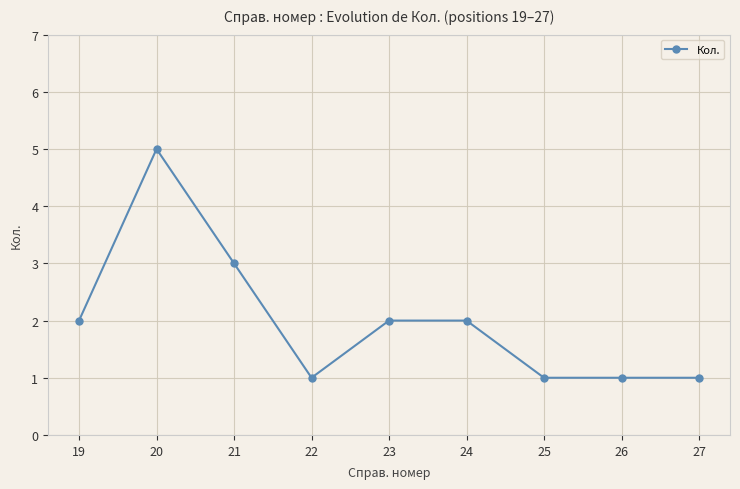

How many values are between 1 and 2?

7